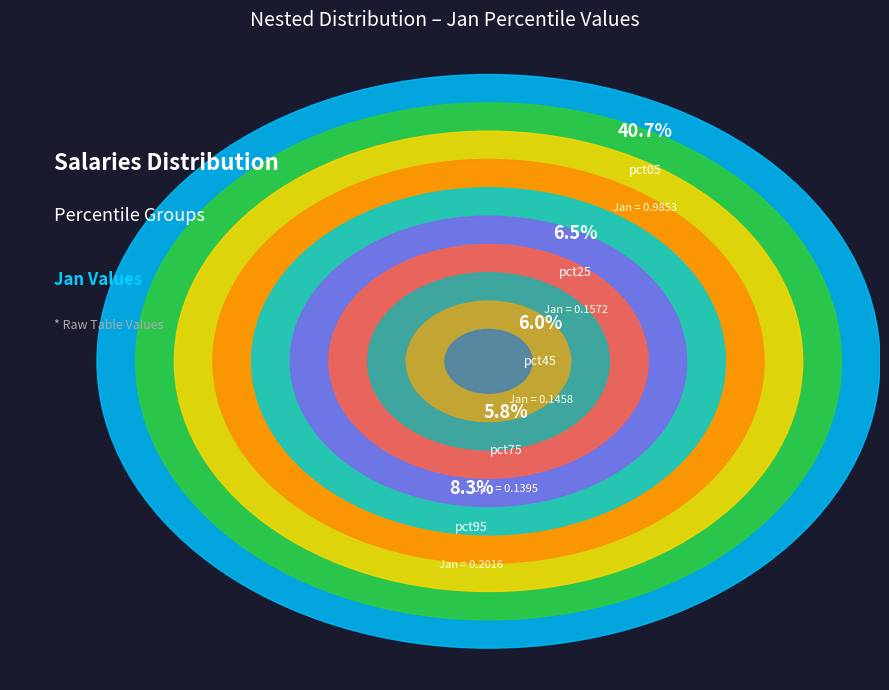

What percentage is the pct15 slice, to the nearest percent?

9%